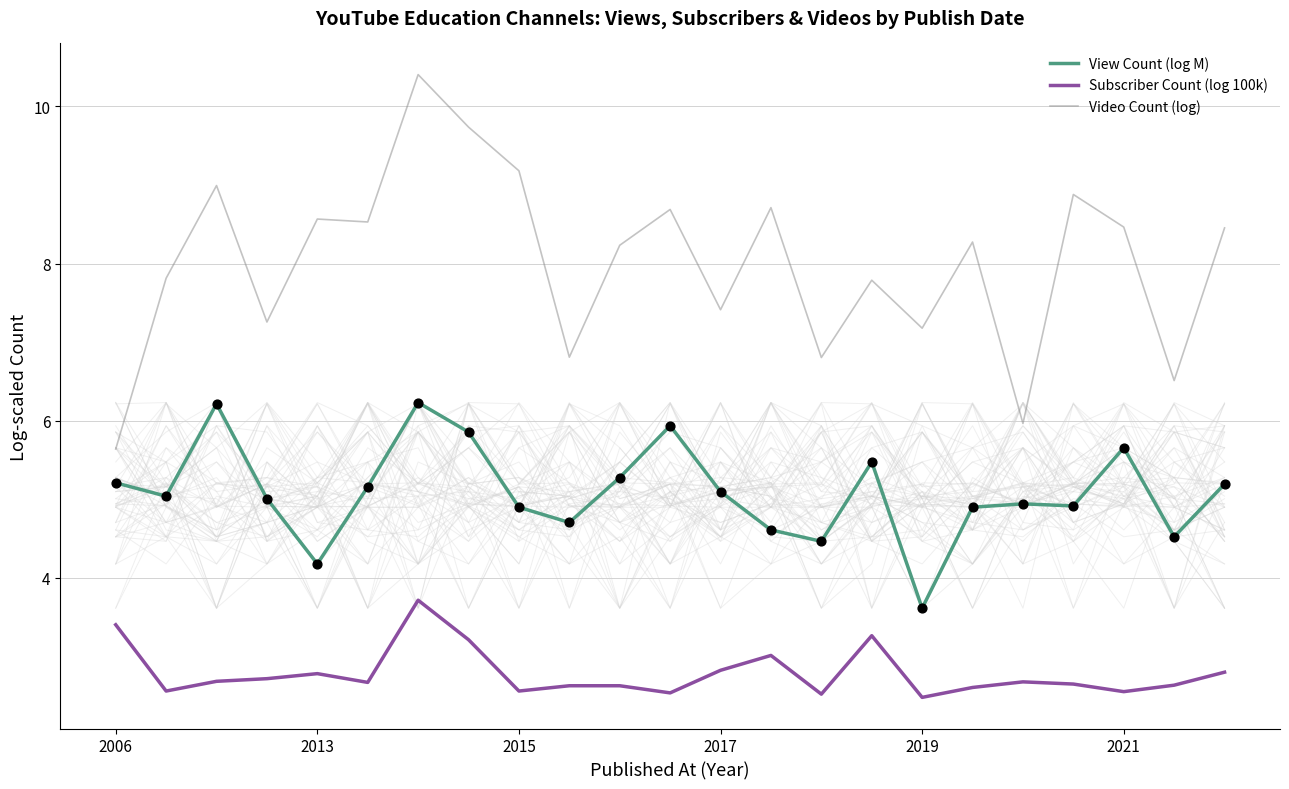

Where is View Count (log M) nearest to the value 4?

2013